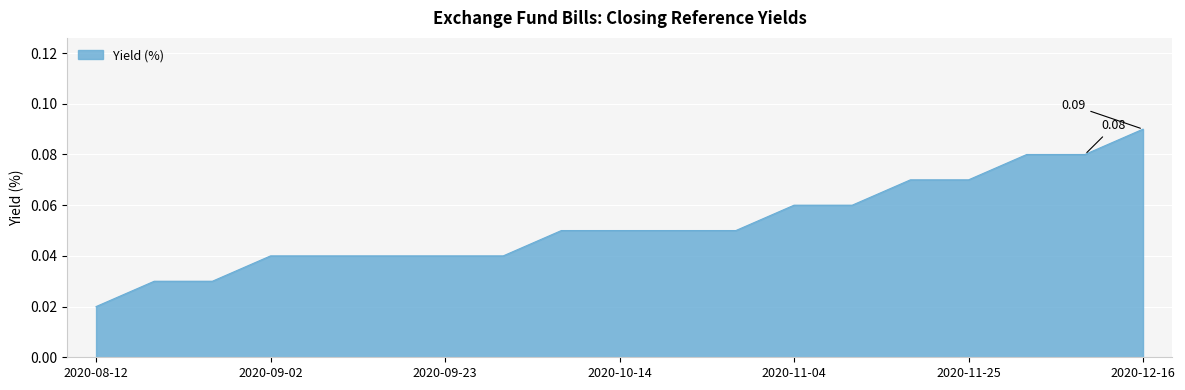

True or false: the data has more than 1 interior local peaks.

False